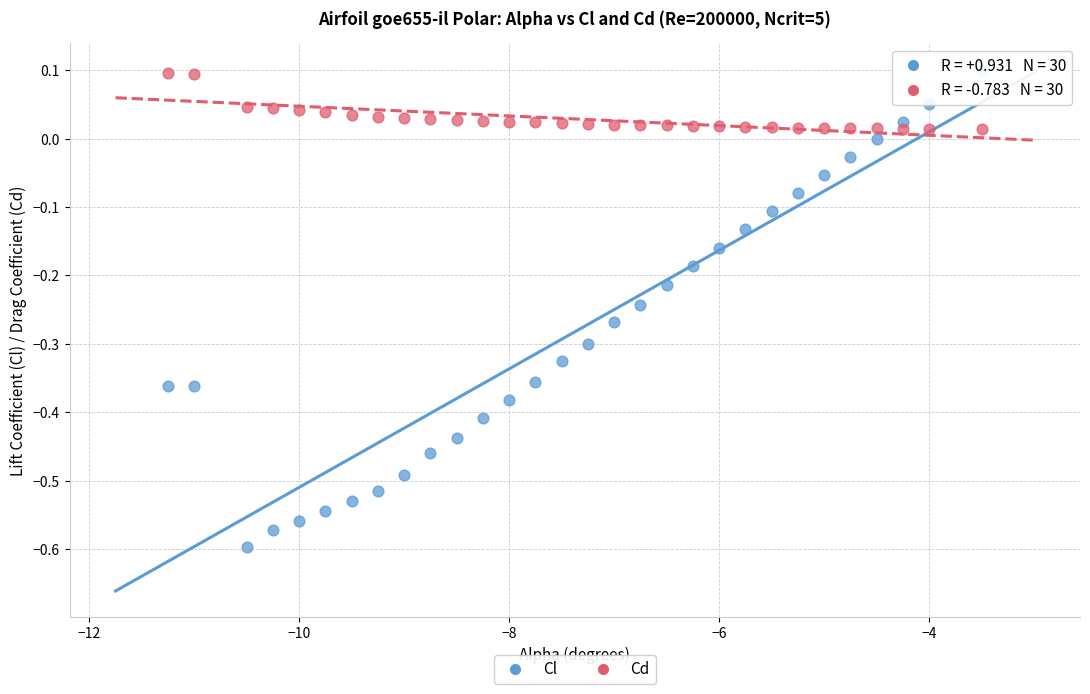

Across all data points, what is the range of Y values (max minus min)?

0.7